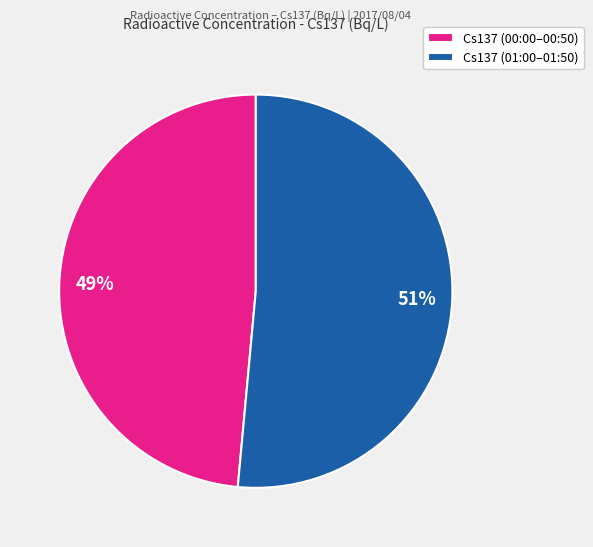

How many slices are in this pie chart?

2